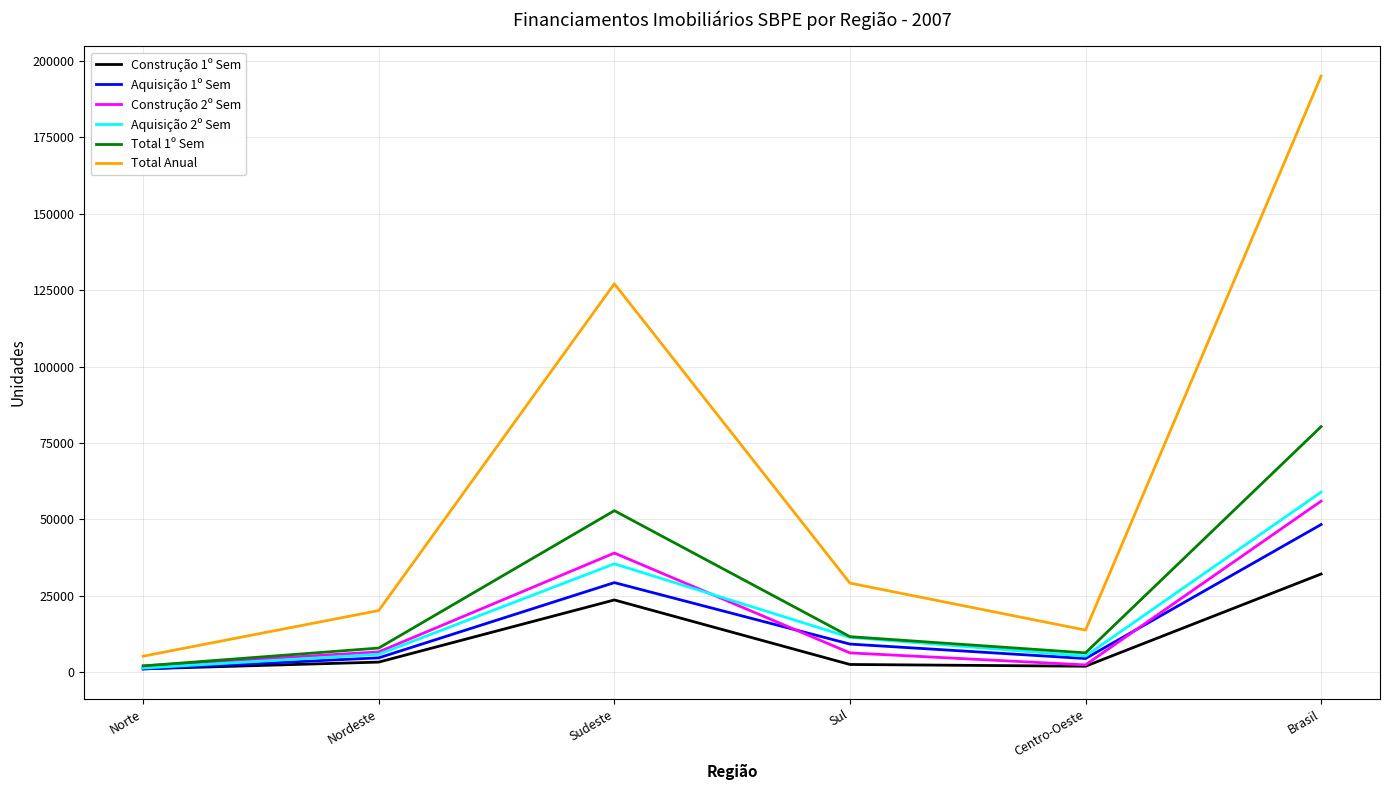

Which series has the largest range (max minus min)?

Total Anual